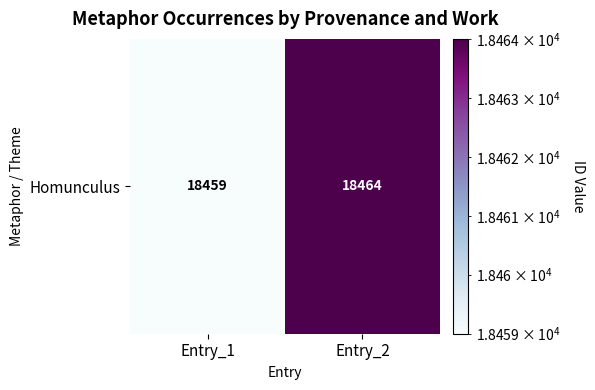

Which label corresponds to the smallest value in the chart?

Entry_1